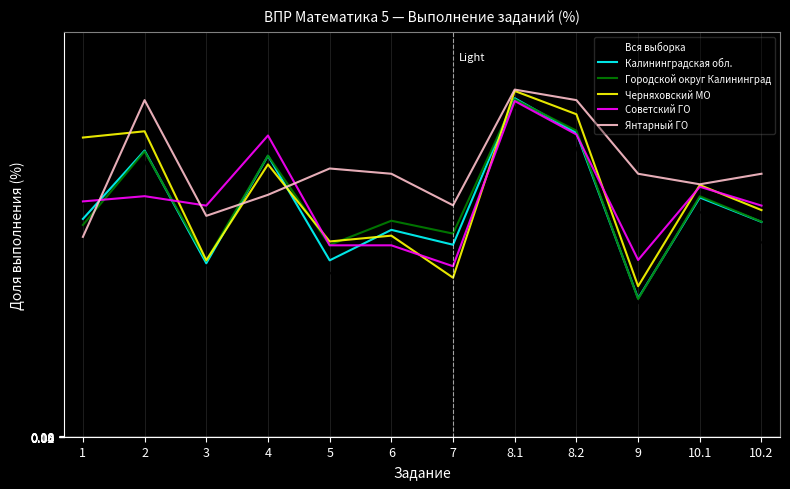

At which category does the chart reach its peak across all series?

8.1